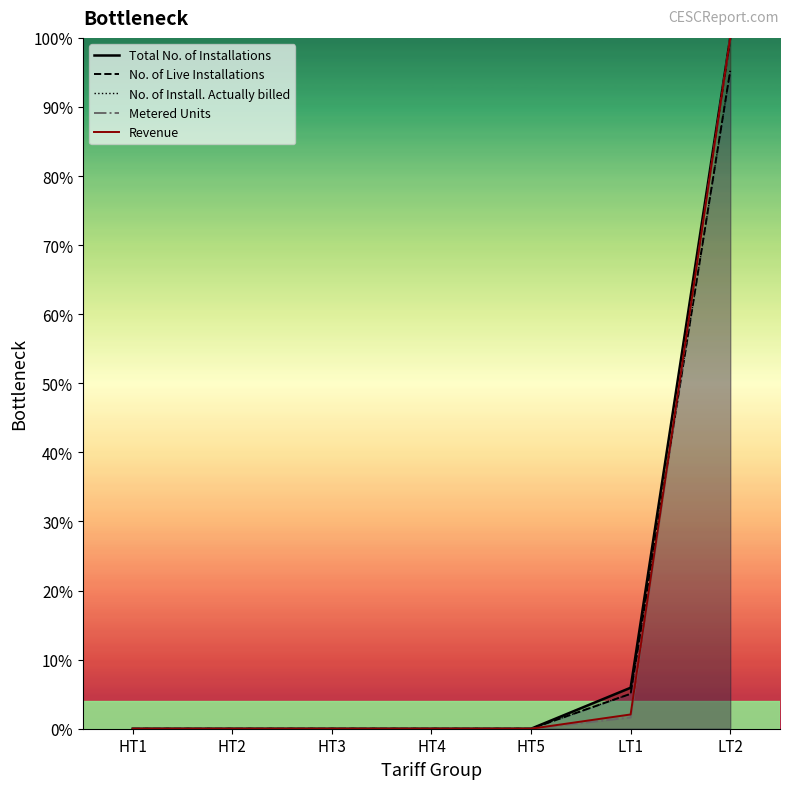

How many lines are shown in the chart?

5